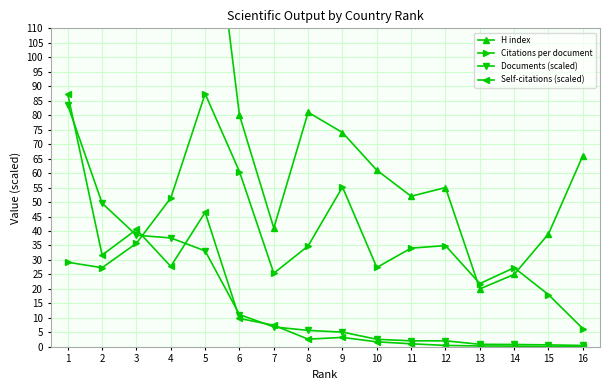

Reading left to right, list all the values displayed in this chart.

H index: 1=123.0	2=179.0	3=112.0	4=300.0	5=176.0	6=80.0	7=41.0	8=81.0	9=74.0	10=61.0	11=52.0	12=55.0	13=20.0	14=25.0	15=39.0	16=66.0
Citations per document: 1=29.2	2=27.3	3=35.8	4=51.4	5=87.4	6=60.5	7=25.4	8=34.8	9=55.2	10=27.4	11=34.1	12=35.0	13=21.8	14=27.3	15=18.0	16=6.3
Documents (scaled): 1=83.5	2=49.6	3=38.5	4=37.6	5=33.1	6=11.1	7=6.9	8=5.7	9=5.1	10=2.6	11=2.1	12=2.1	13=0.9	14=0.8	15=0.7	16=0.5
Self-citations (scaled): 1=87.2	2=31.7	3=40.5	4=27.8	5=46.4	6=9.8	7=7.4	8=2.6	9=3.2	10=1.7	11=1.0	12=0.5	13=0.3	14=0.2	15=0.1	16=0.1